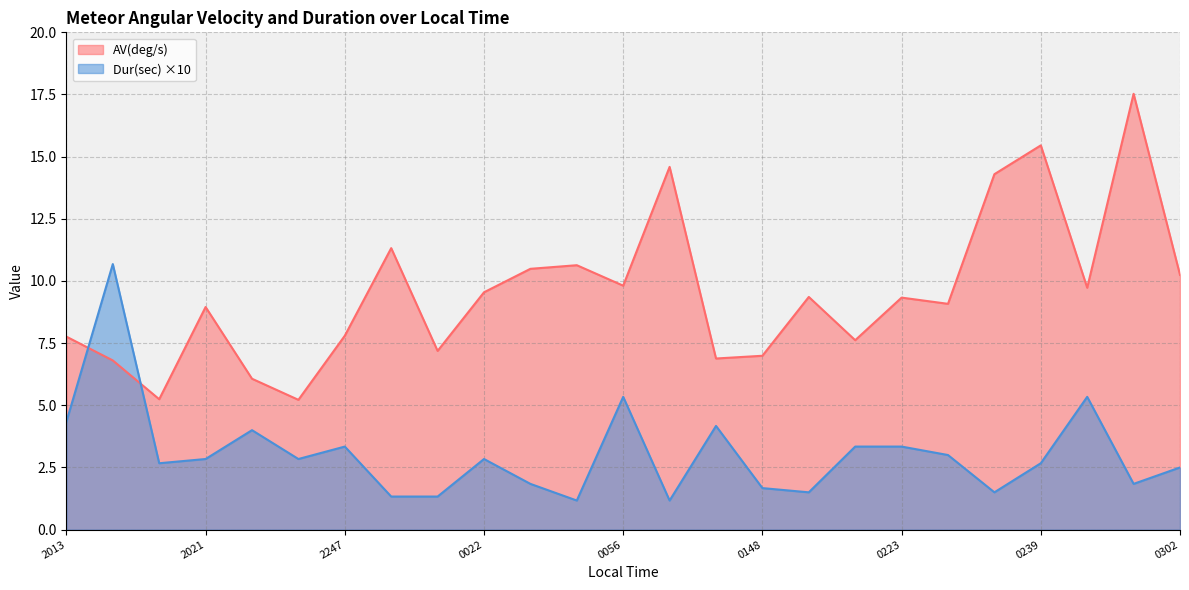

After their last crossing, which series has the higher values: AV(deg/s) or Dur(sec)?

AV(deg/s)